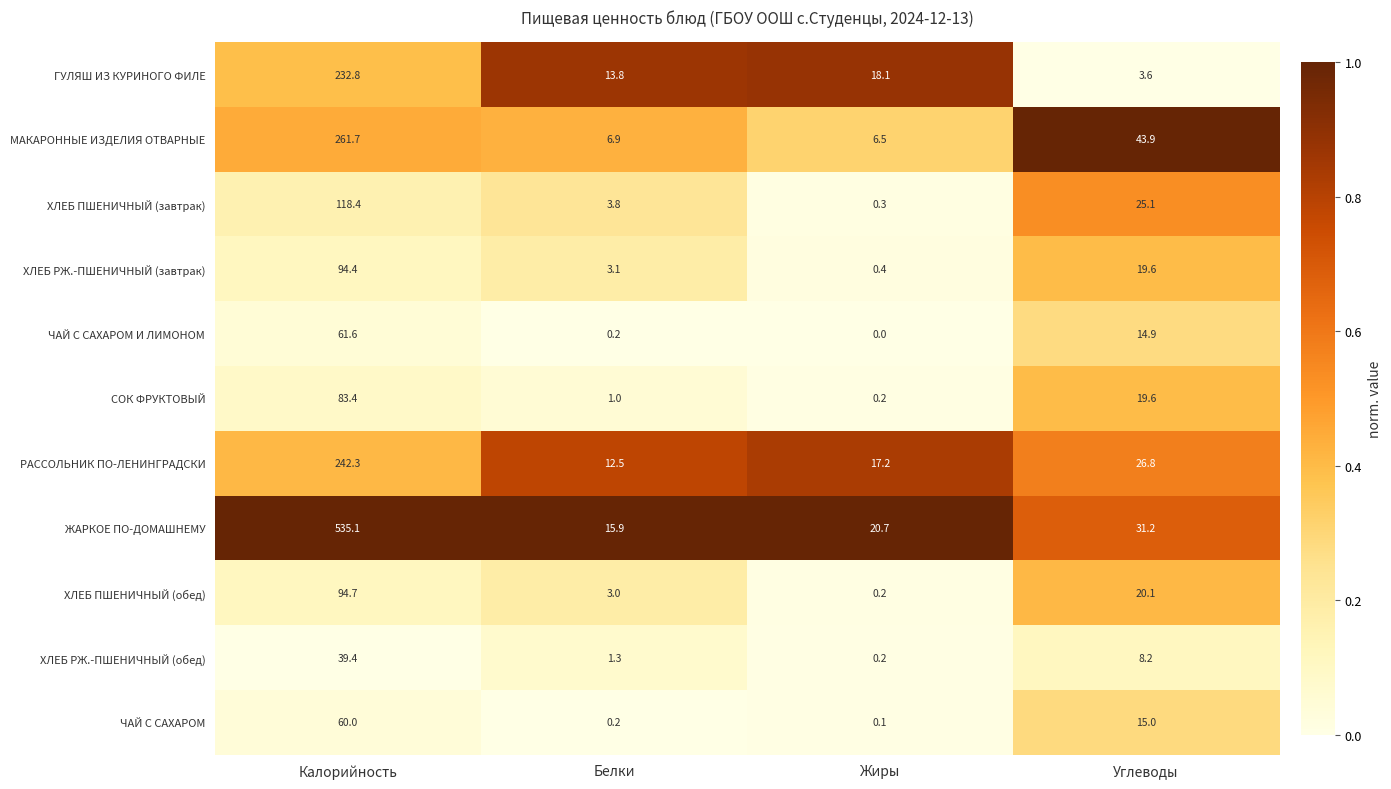

List the labels in order of РАССОЛЬНИК ПО-ЛЕНИНГРАДСКИ value, smallest first.

Белки, Жиры, Углеводы, Калорийность